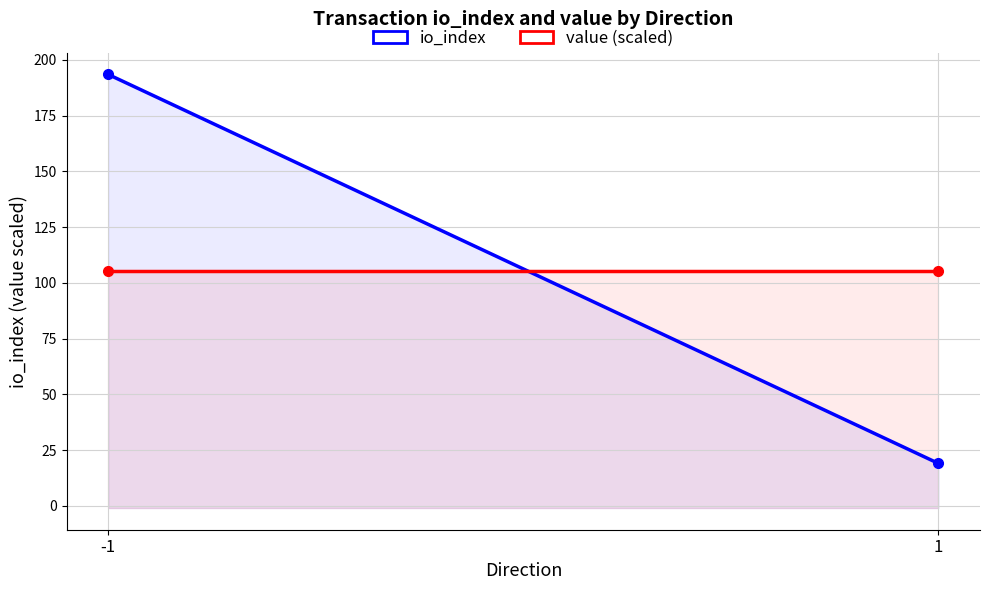

What is the sum of the io_index values at 1 and -1?

212.5